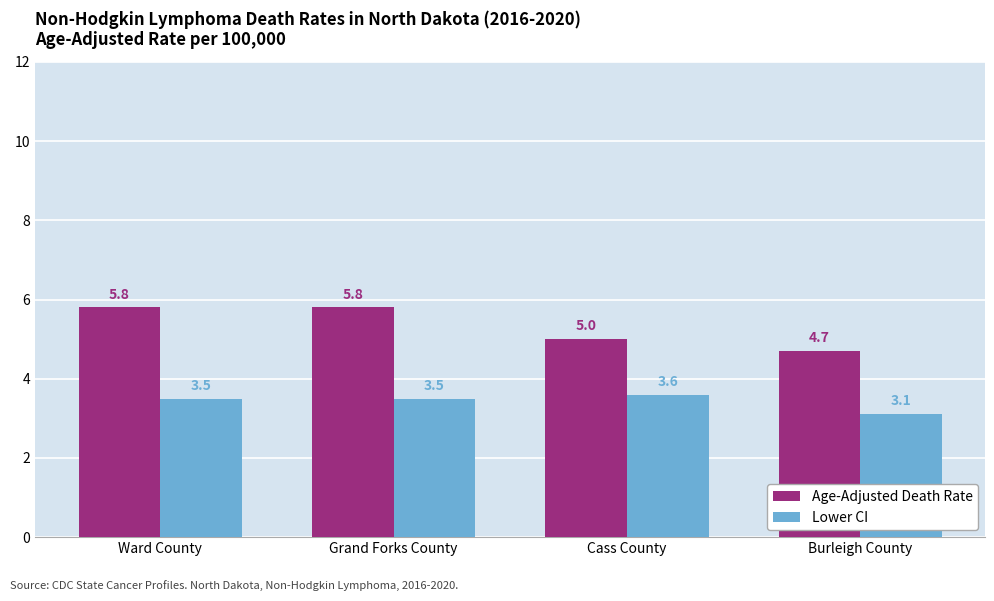

Which series changed the most between Grand Forks County and Burleigh County?

Age-Adjusted Death Rate